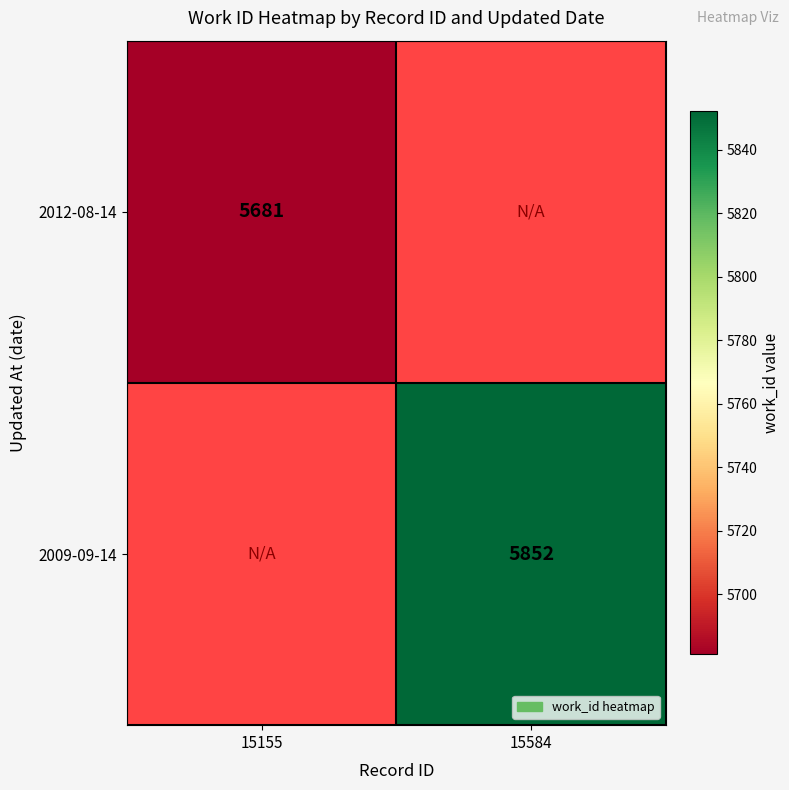

True or false: 2012-08-14 has a value of 2435 at 15155.

False